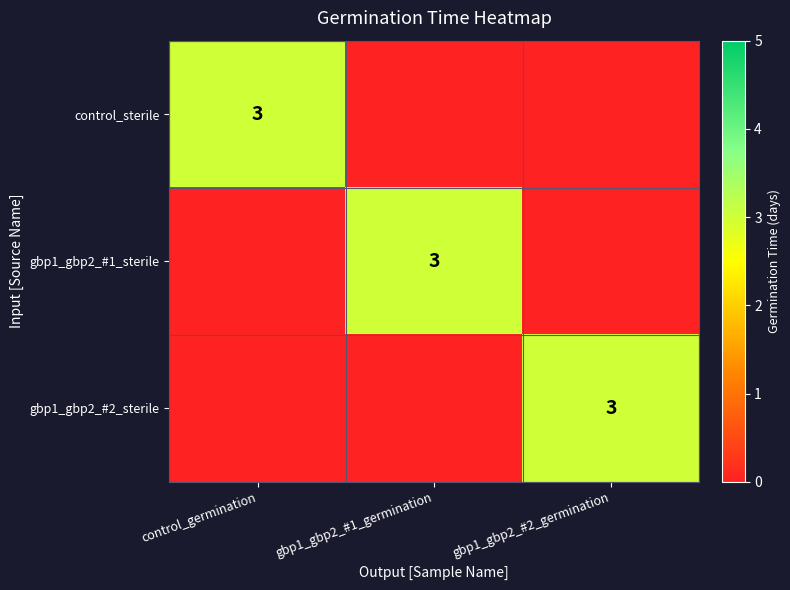

The value of gbp1_gbp2_#2_sterile at gbp1_gbp2_#2_germination is 3. True or false?

True